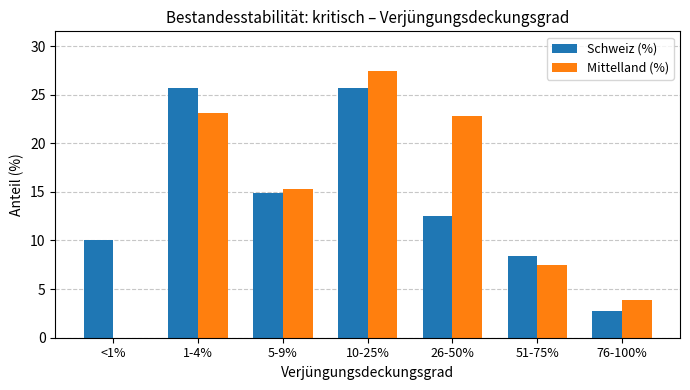

What is the sum of all Mittelland (%) values?

100.0